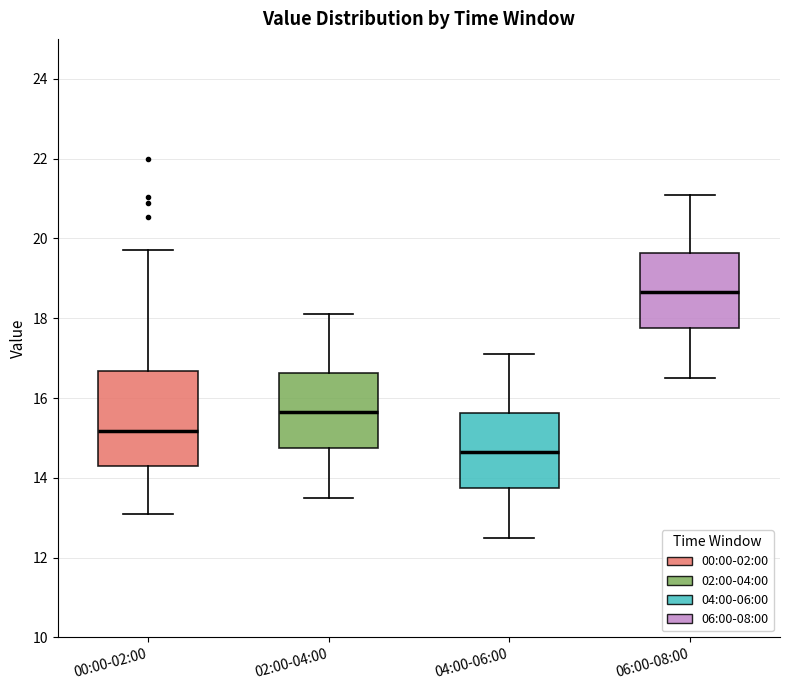

Reading left to right, transcribe this box plot: for each box, give where its median line is, the range the box spans, and where its two whiskers end, as read against the y-axis. The values are not printed on the chart, so give them approximately, as read against the axis.

00:00-02:00: median 15.2, box 14.4 to 16.6, whiskers 13.2 to 19.8
02:00-04:00: median 15.6, box 14.8 to 16.6, whiskers 13.6 to 18.2
04:00-06:00: median 14.6, box 13.8 to 15.6, whiskers 12.6 to 17.2
06:00-08:00: median 18.6, box 17.8 to 19.6, whiskers 16.6 to 21.2